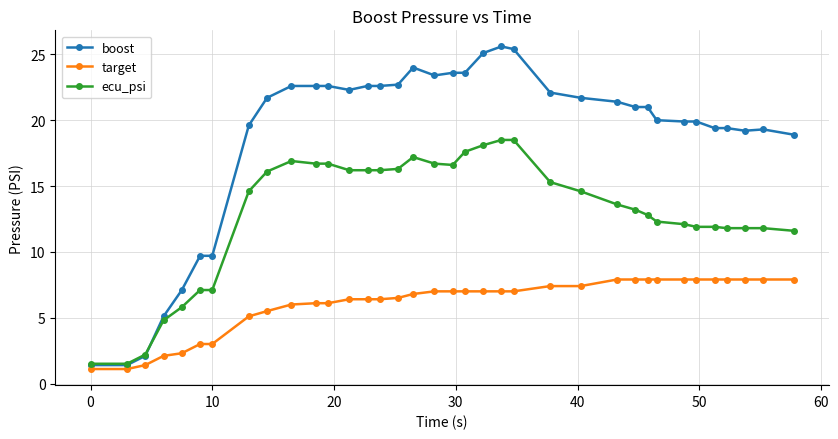

At how many categories does at least one series exceed 15?

29